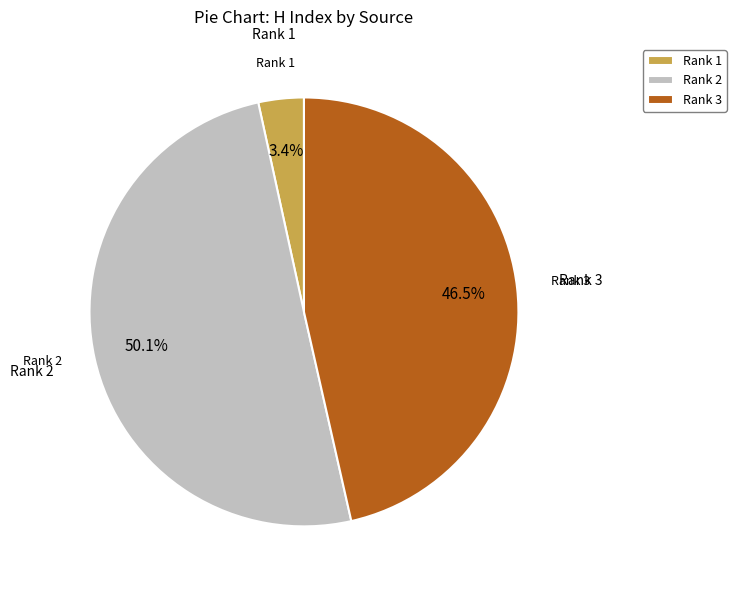

How many slices are in this pie chart?

3